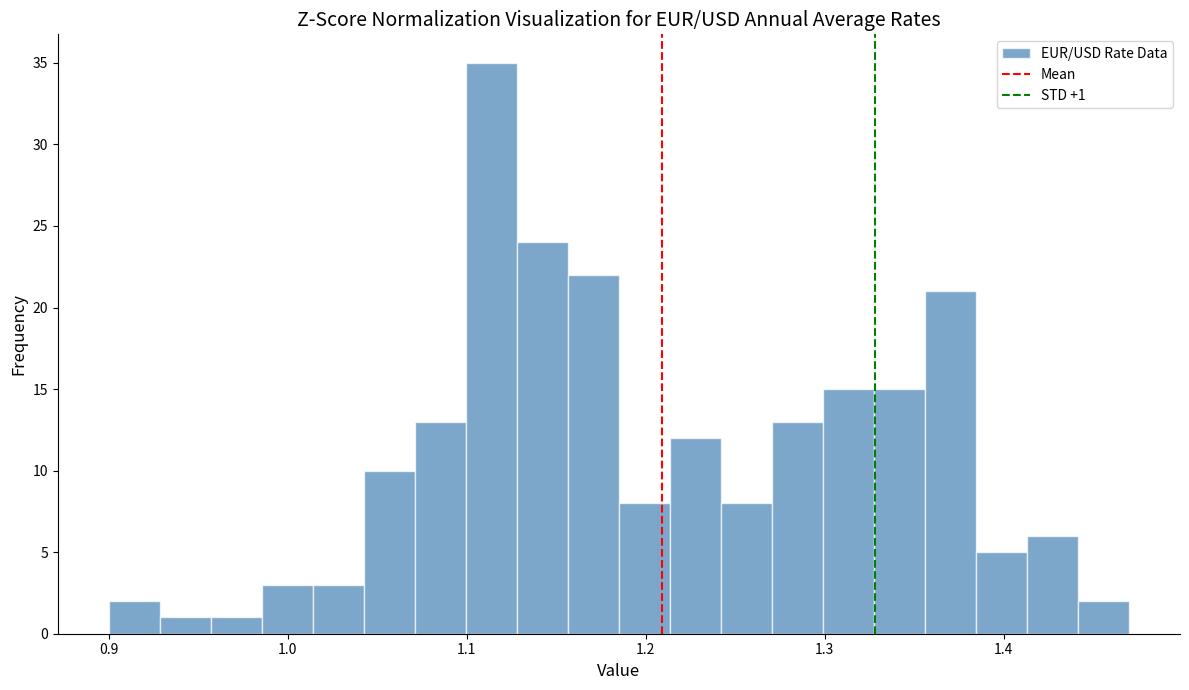

Around what value on the x-axis is the tallest bar? Give the approximate position of its centre, as read against the axis.

1.11